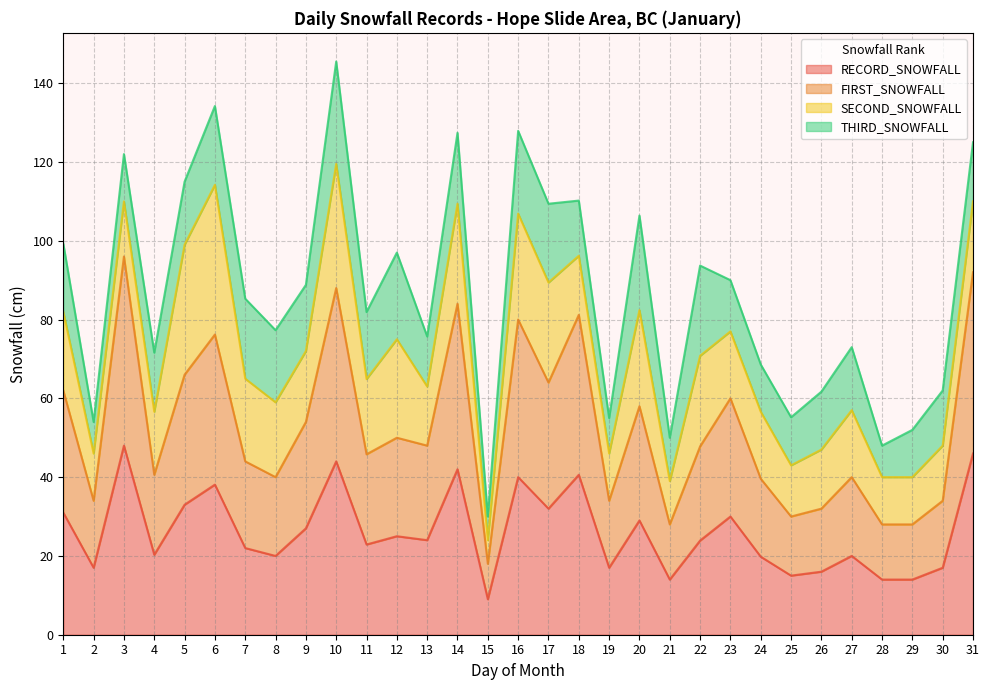

The value of FIRST_SNOWFALL at 23 is 60.0. True or false?

True